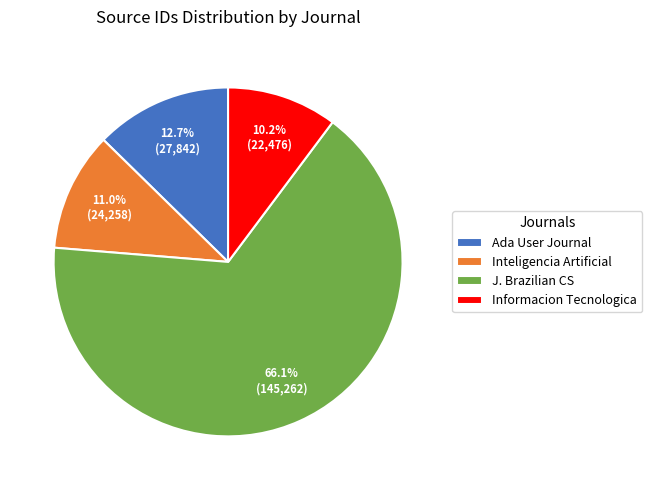

To the nearest percent, what is the combined percentage of Ada User Journal and Inteligencia Artificial?

24%